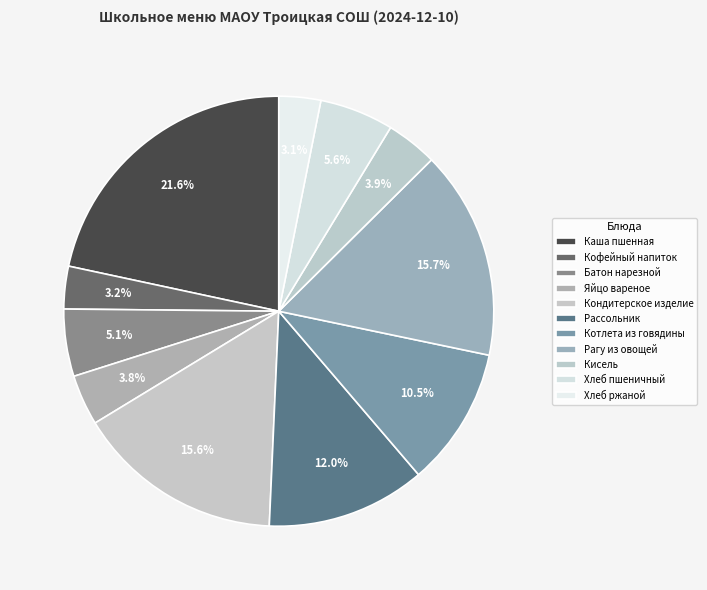

How many segments does this pie chart have?

11